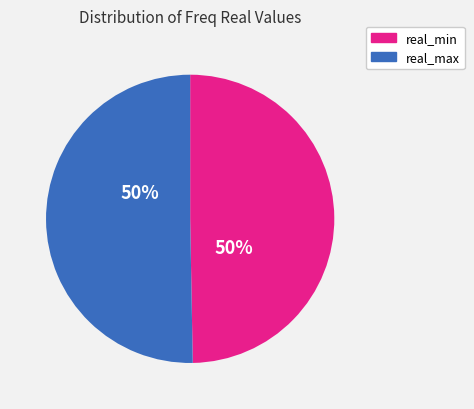

To the nearest percent, what portion does real_max represent?

50%